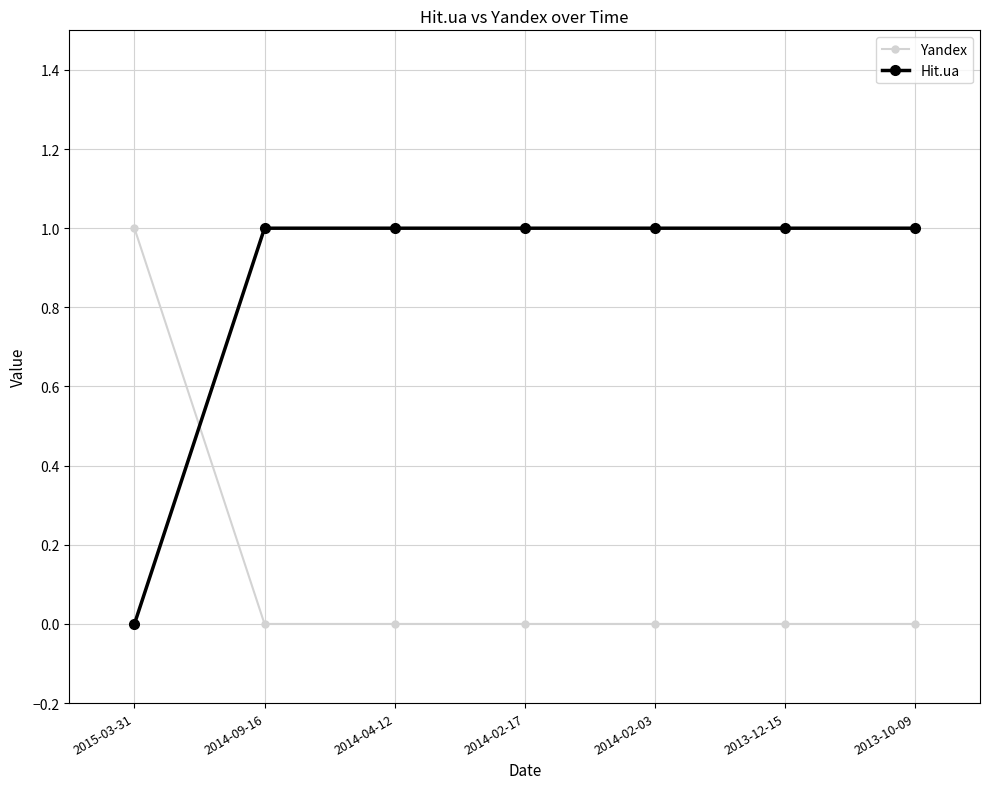

Rank the series by their average value, from lowest to highest.

Yandex, Hit.ua